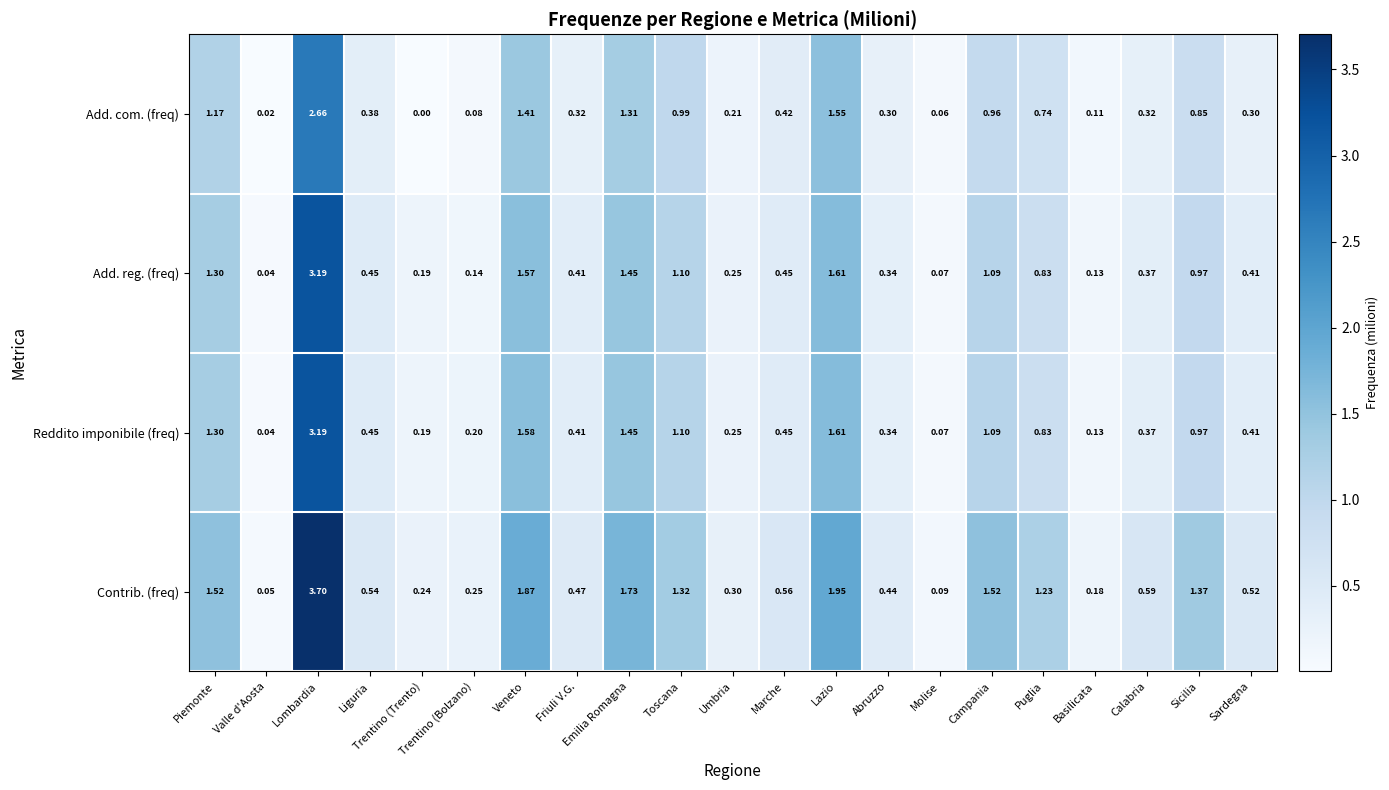

Which series has the largest total across all categories?

Contrib. (freq)